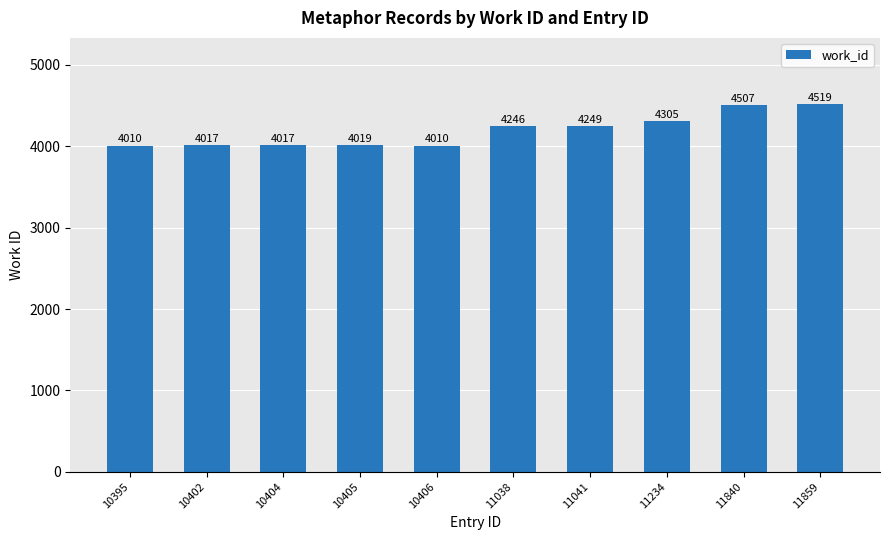

What is the approximate value at 11038, to the nearest 10?

4250